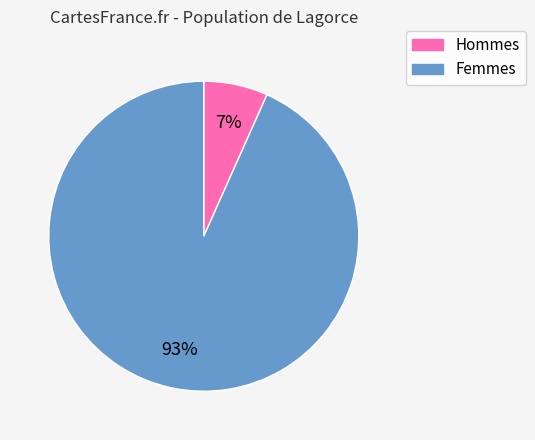

Is there a majority slice in this chart?

Yes